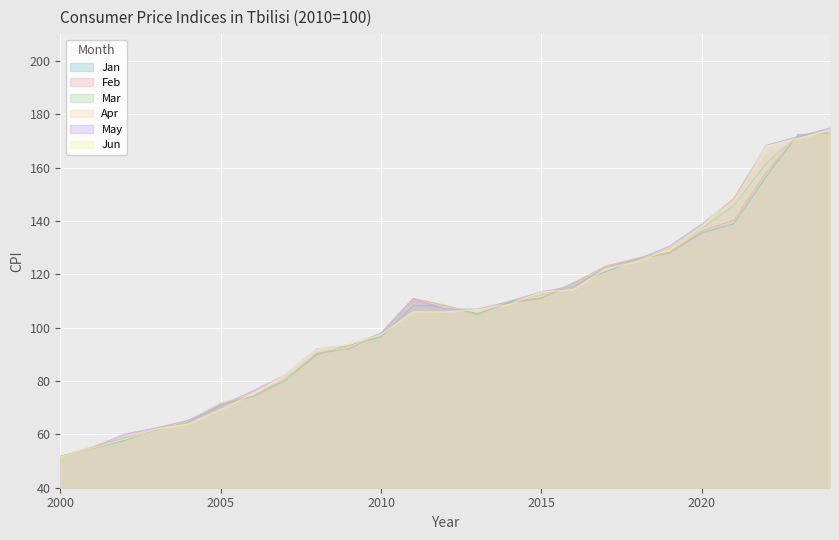

How many interior local peaks does the May series have?

1